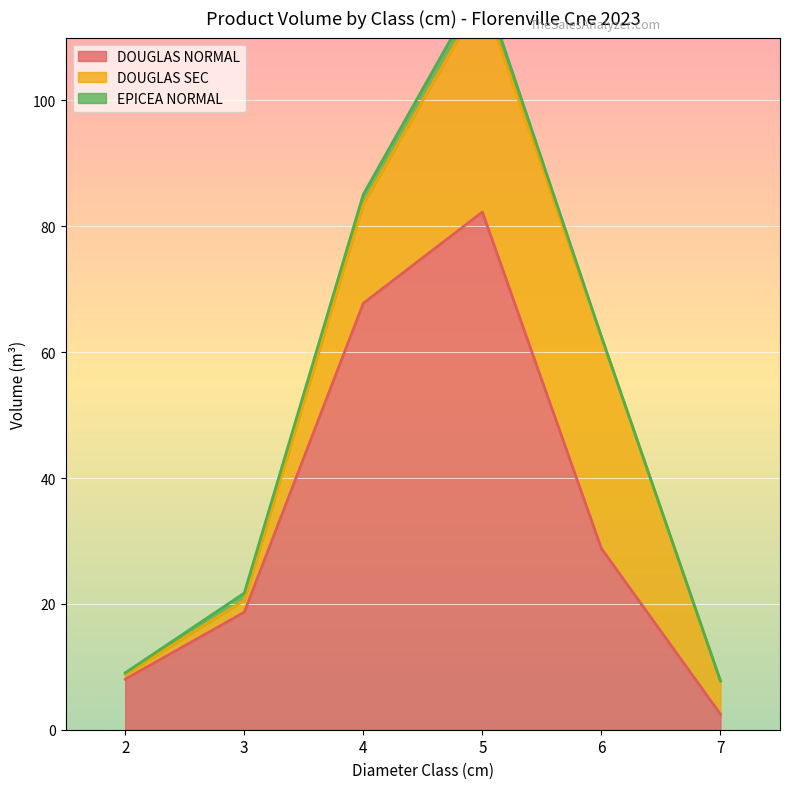

How many categories are shown in the chart?

6